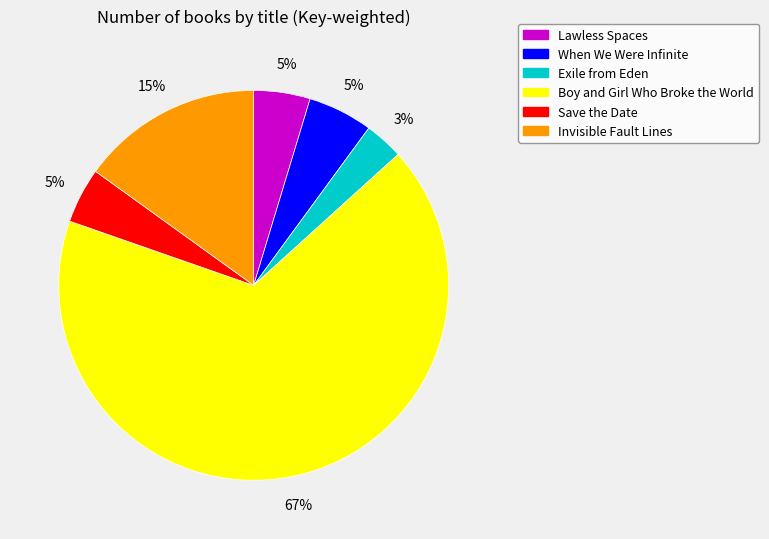

How many slices are in this pie chart?

6